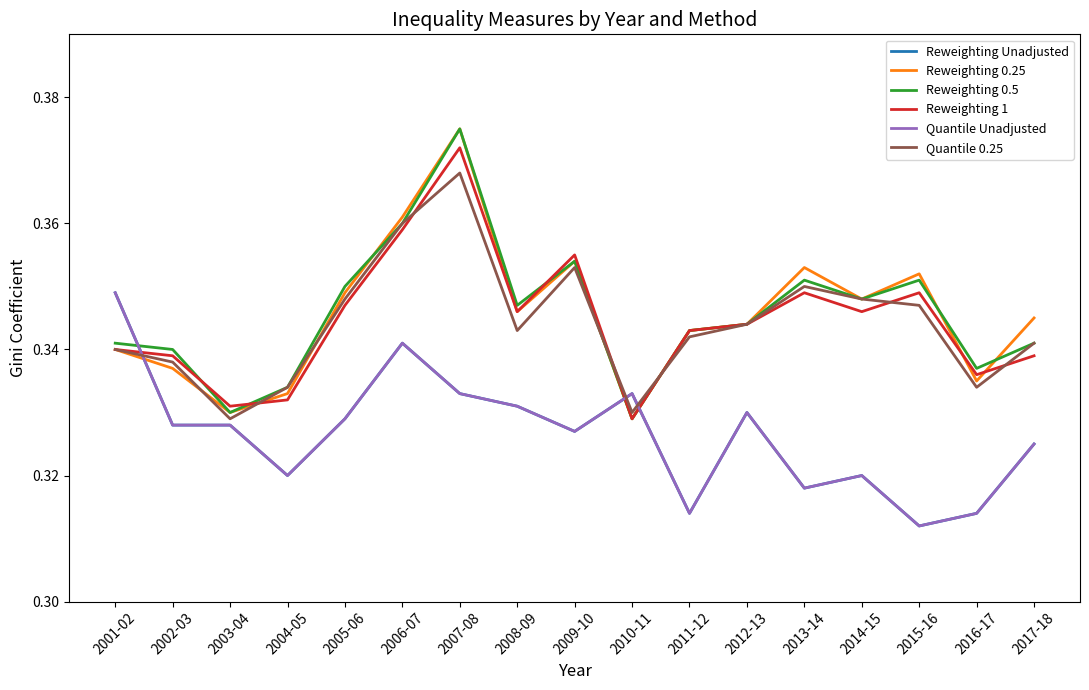

The value of Reweighting Unadjusted at 2005-06 is 0.3. True or false?

True